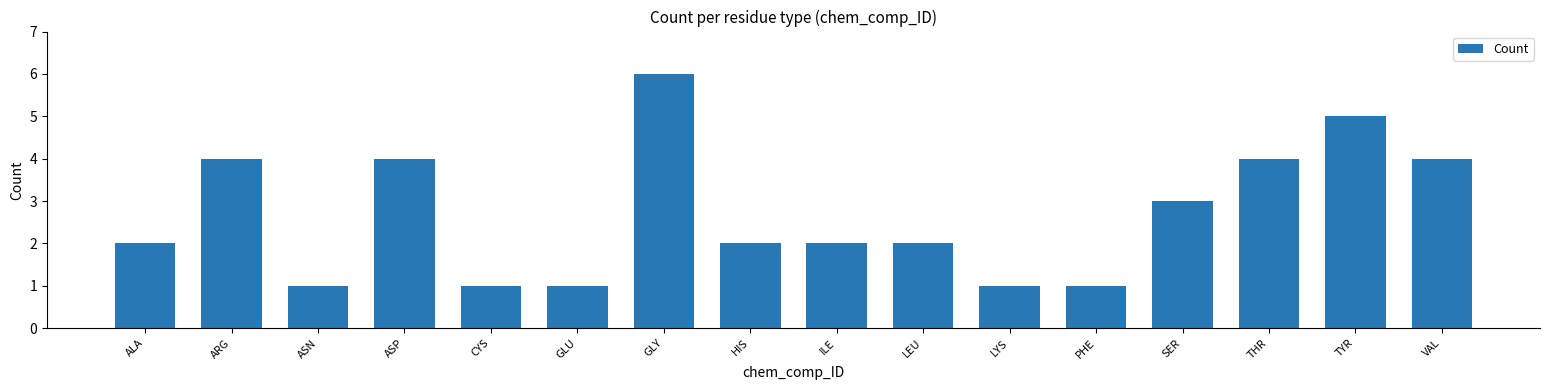

Reading right to left, list all the values displayed in this chart.

4	5	4	3	1	1	2	2	2	6	1	1	4	1	4	2